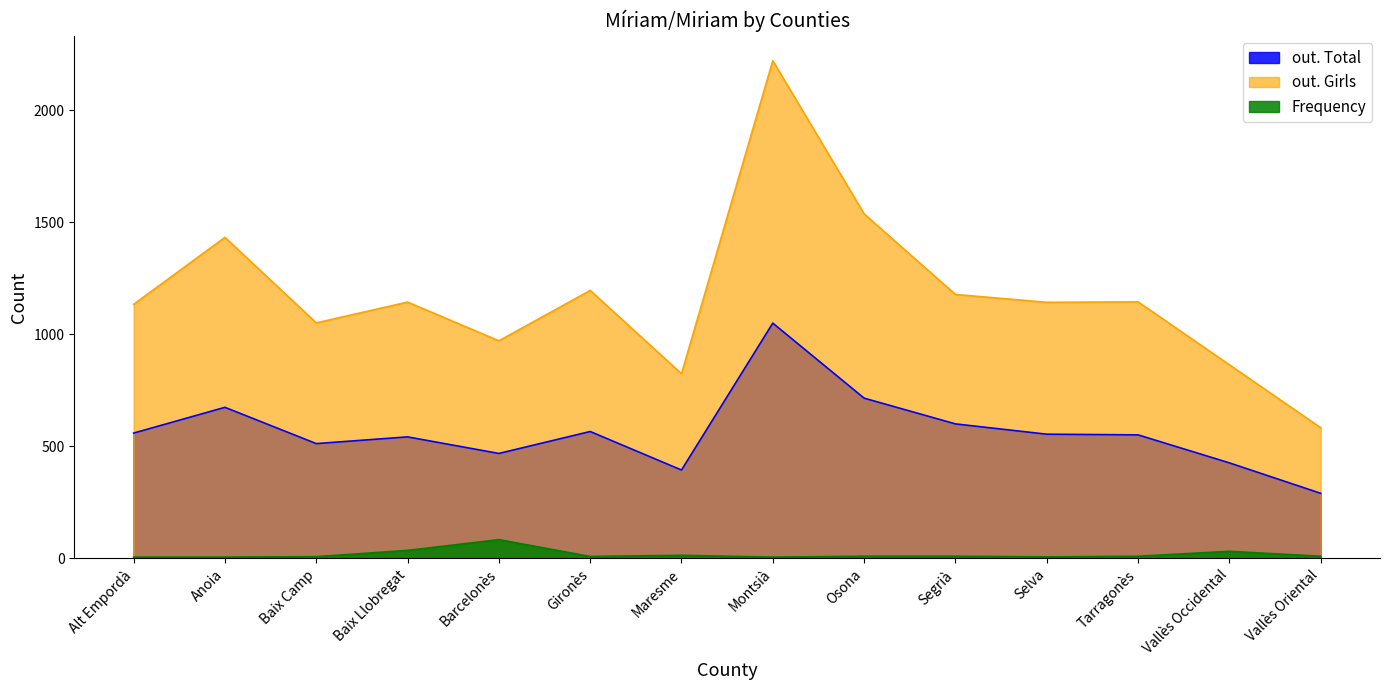

The out. Girls series shows 1934 at Baix Llobregat. True or false?

False